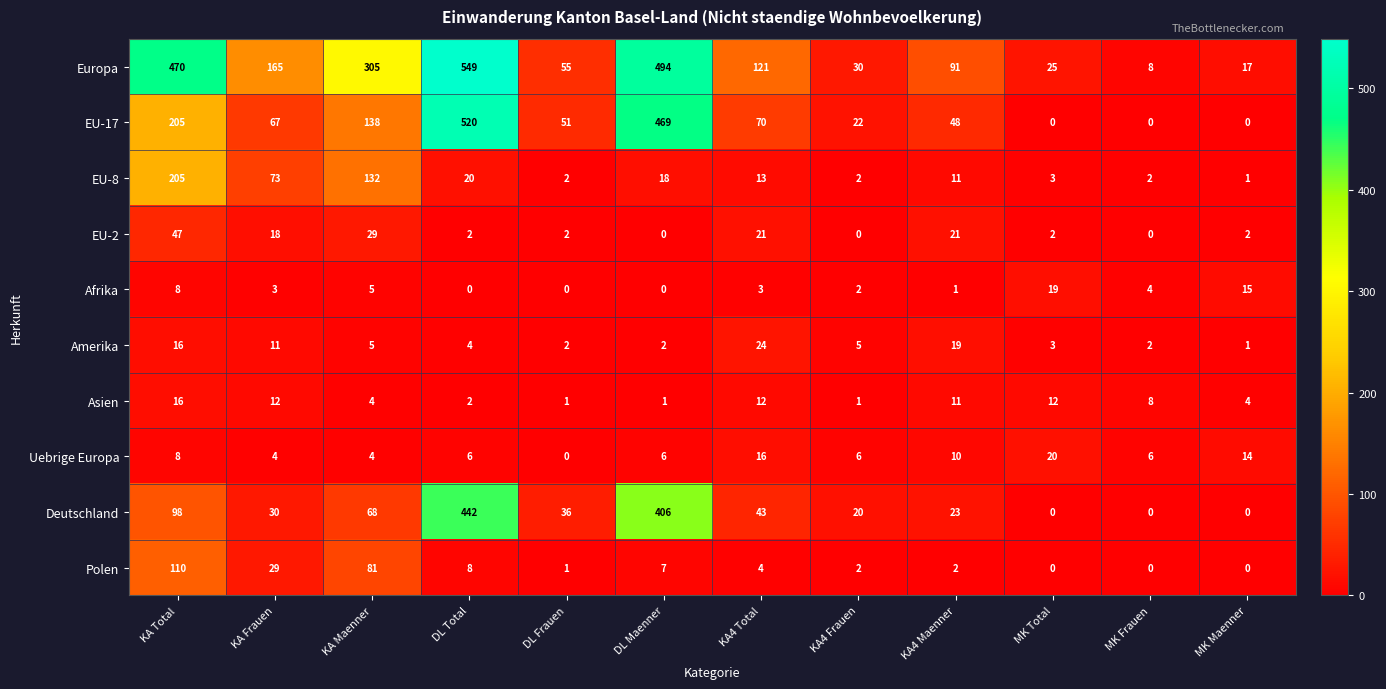

Where does the Polen series first go above 4?

KA Total